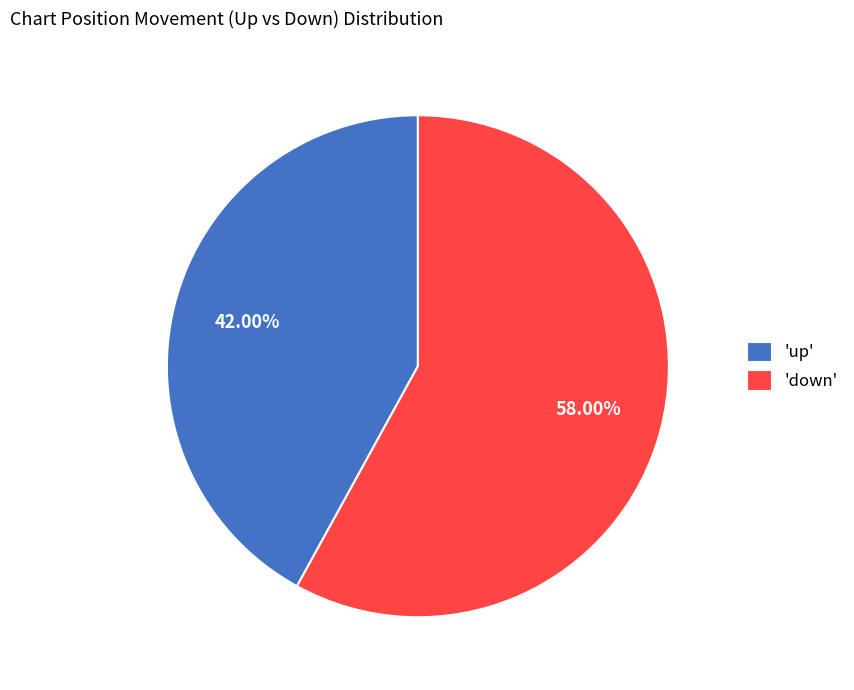

What is the largest slice in the pie chart?

'down'